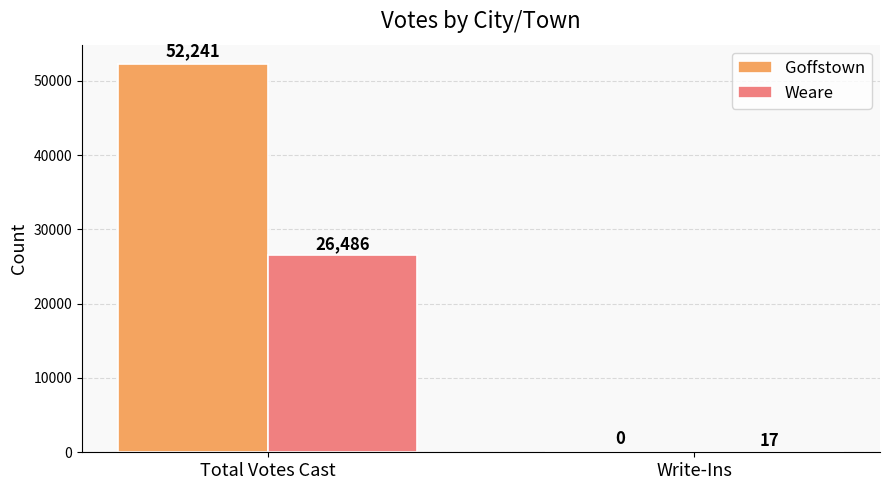

What is the approximate value of Goffstown at Total Votes Cast, to the nearest 10?

52240